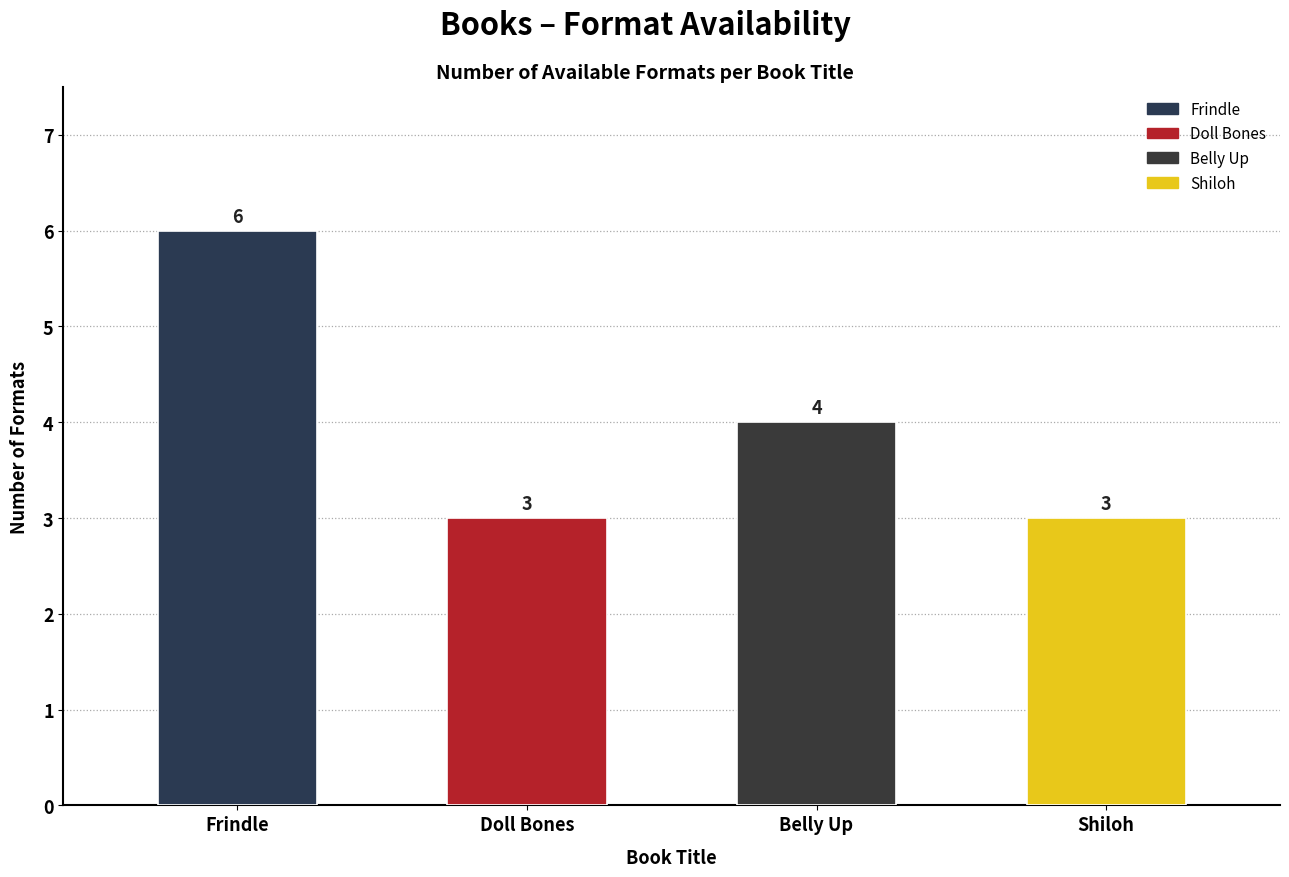

Which has a higher value, Frindle or Doll Bones?

Frindle